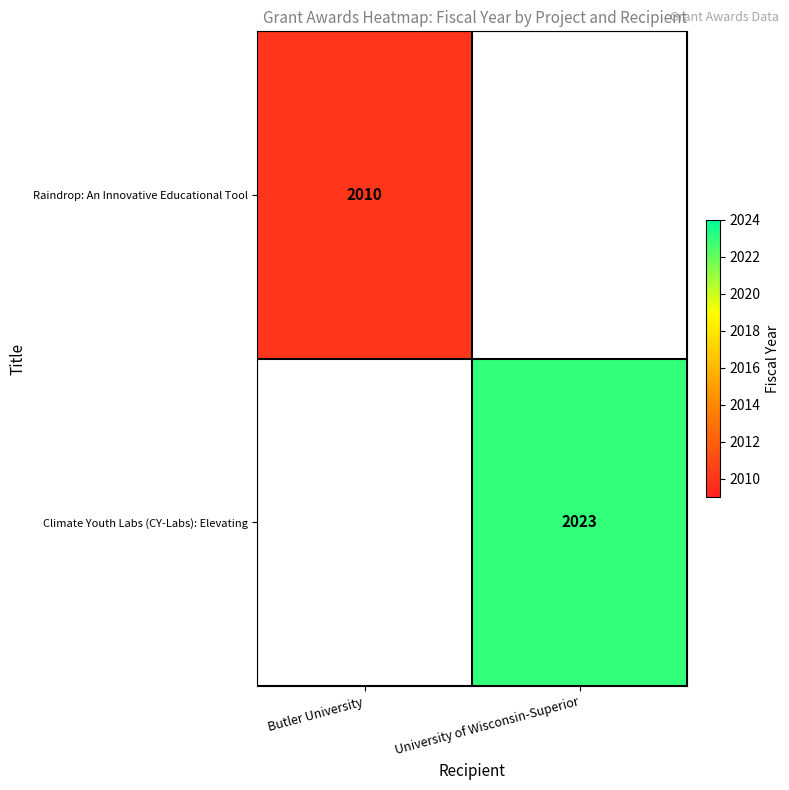

The value of Raindrop: An Innovative Educational Tool at Butler University is 2010. True or false?

True